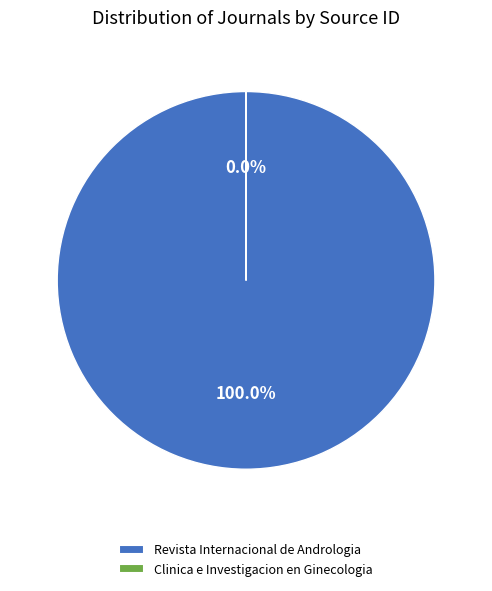

Which category has the smallest portion of the pie?

Clinica e Investigacion en Ginecologia